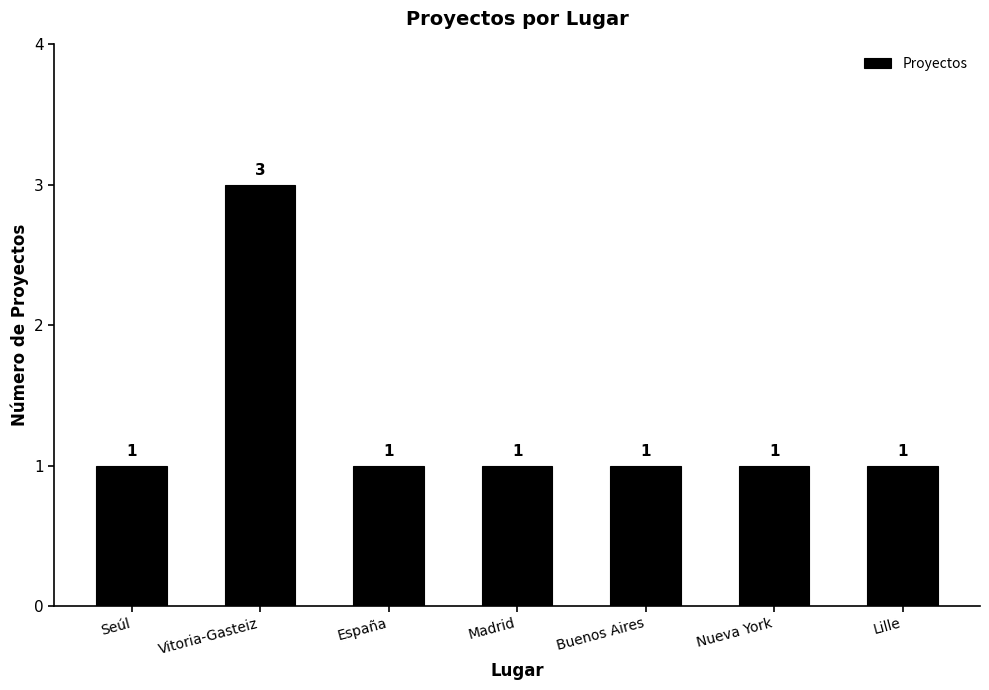

What is the maximum value shown in the chart?

3